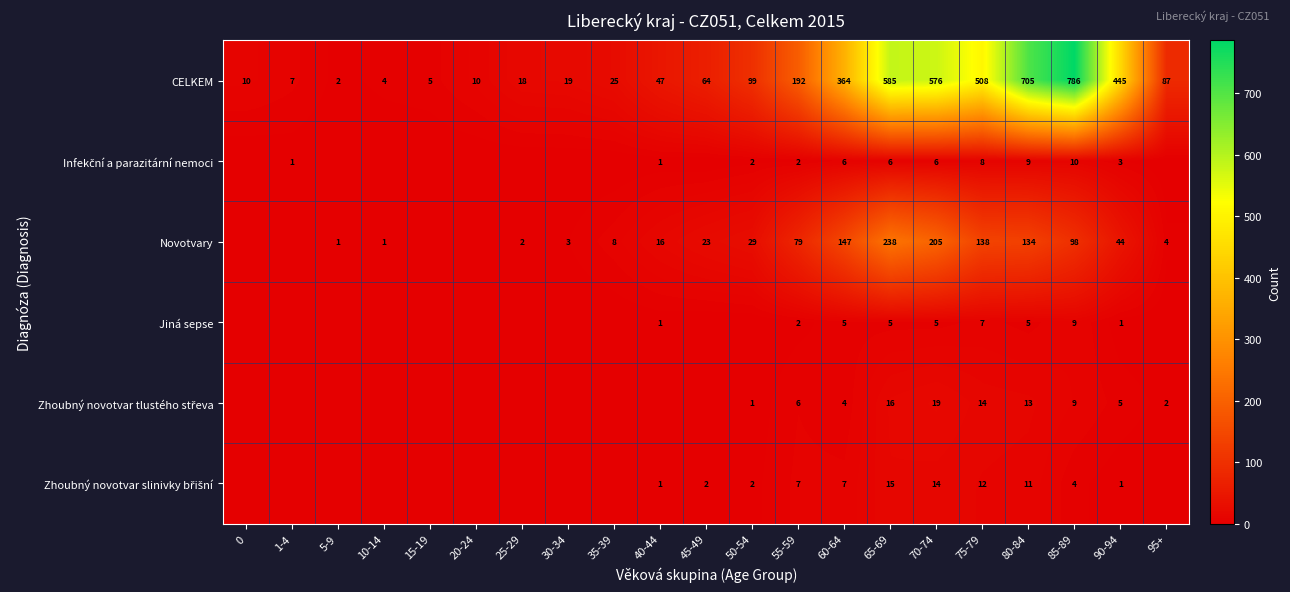

Which has a higher value, 85-89 or 95+?

85-89